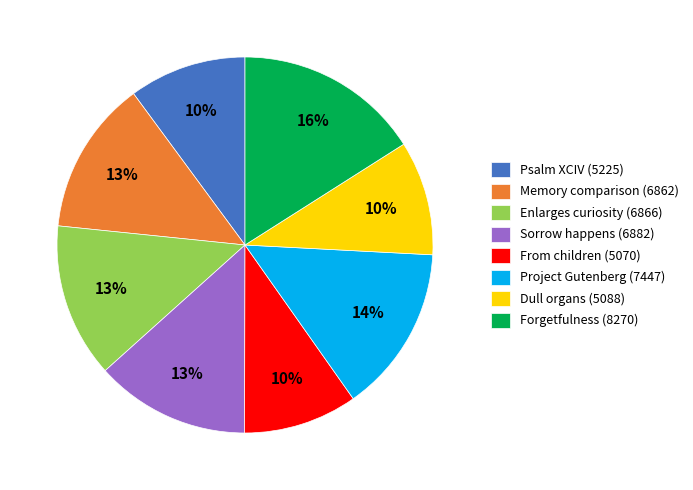

Is Forgetfulness (8270) the majority of the pie?

No